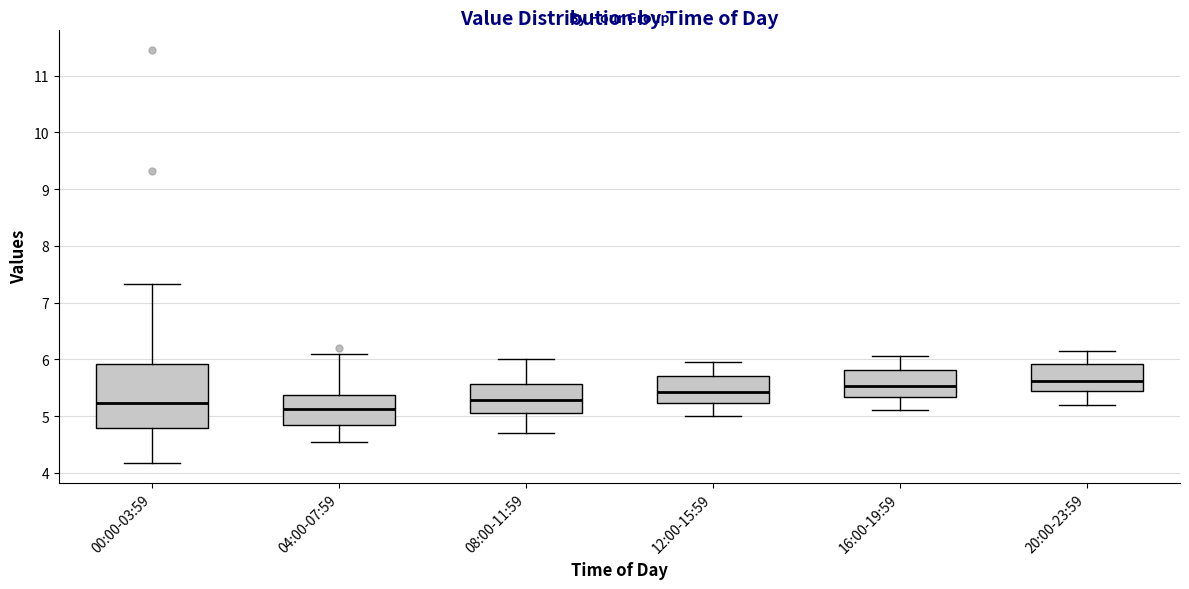

Reading left to right, transcribe this box plot: for each box, give where its median line is, the range the box spans, and where its two whiskers end, as read against the y-axis. The values are not printed on the chart, so give them approximately, as read against the axis.

00:00-03:59: median 5.2, box 4.8 to 5.9, whiskers 4.2 to 7.3
04:00-07:59: median 5.1, box 4.8 to 5.4, whiskers 4.6 to 6.1
08:00-11:59: median 5.3, box 5.1 to 5.6, whiskers 4.7 to 6.0
12:00-15:59: median 5.4, box 5.2 to 5.7, whiskers 5.0 to 6.0
16:00-19:59: median 5.5, box 5.3 to 5.8, whiskers 5.1 to 6.1
20:00-23:59: median 5.6, box 5.4 to 5.9, whiskers 5.2 to 6.2